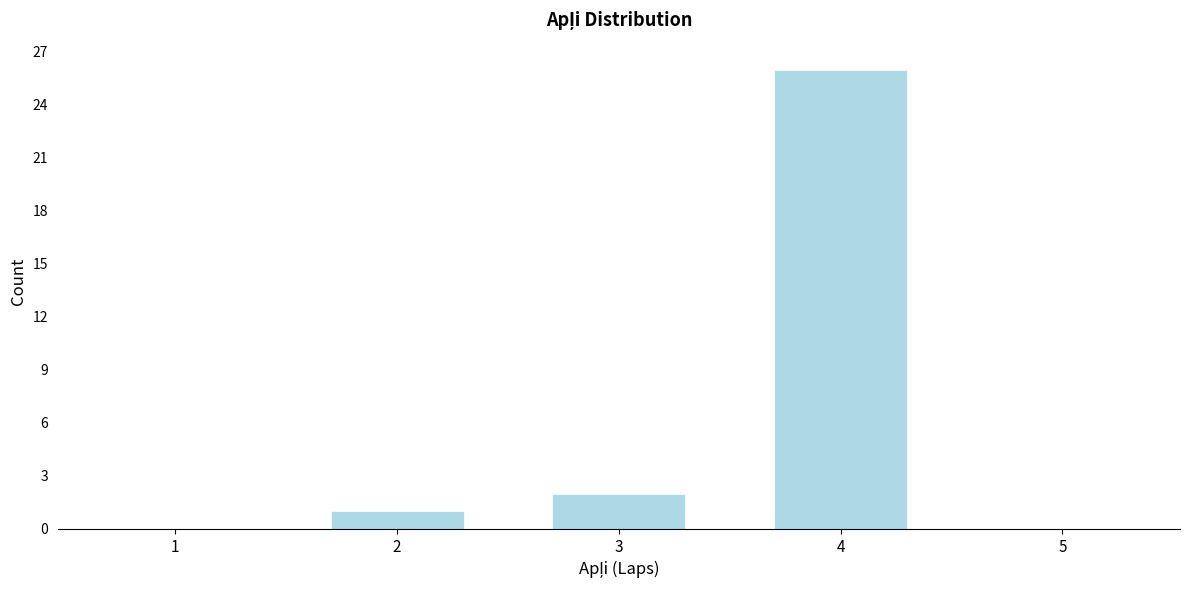

Over which range of the x-axis is the bar tallest?

3.5 to 4.5